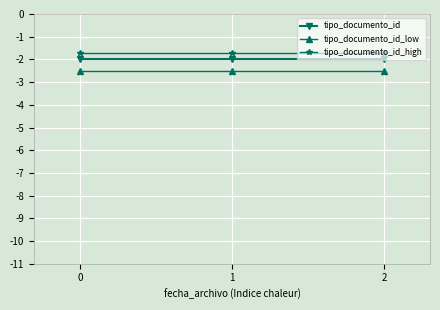

Is it true that tipo_documento_id_low equals -2.5 at 2?

True